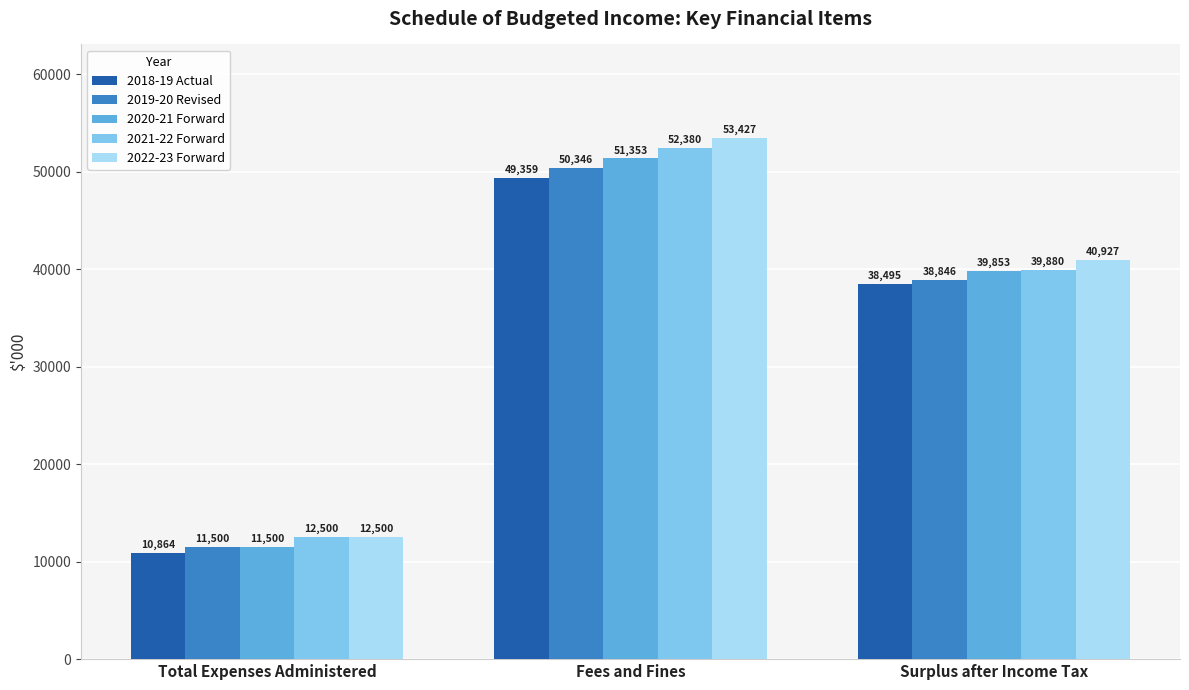

Is it true that 2019-20 Revised equals 10782 at Surplus after Income Tax?

False